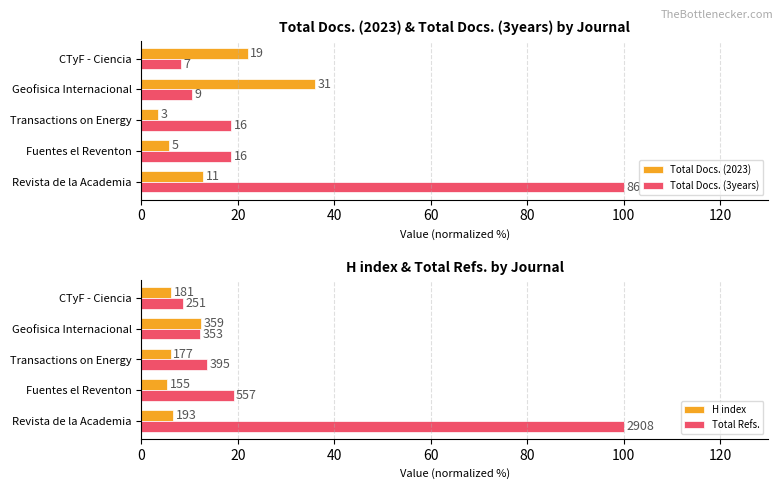

What is the value of the Total Docs. (3years) bar at the 2nd from the left?

18.6